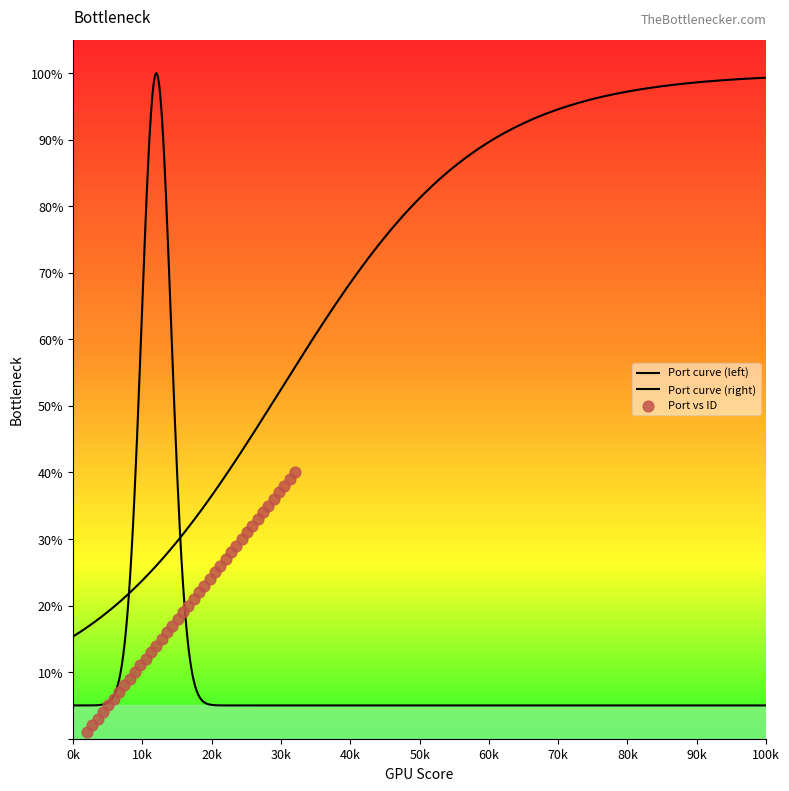

Which has a higher value, 468 or 447?

468